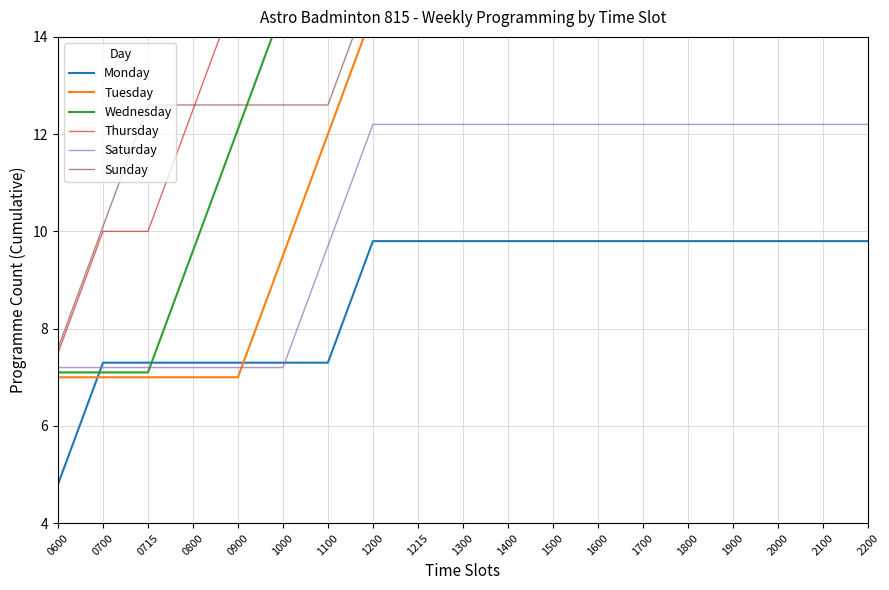

Which series ends up on top after the final intersection of Tuesday and Monday?

Tuesday